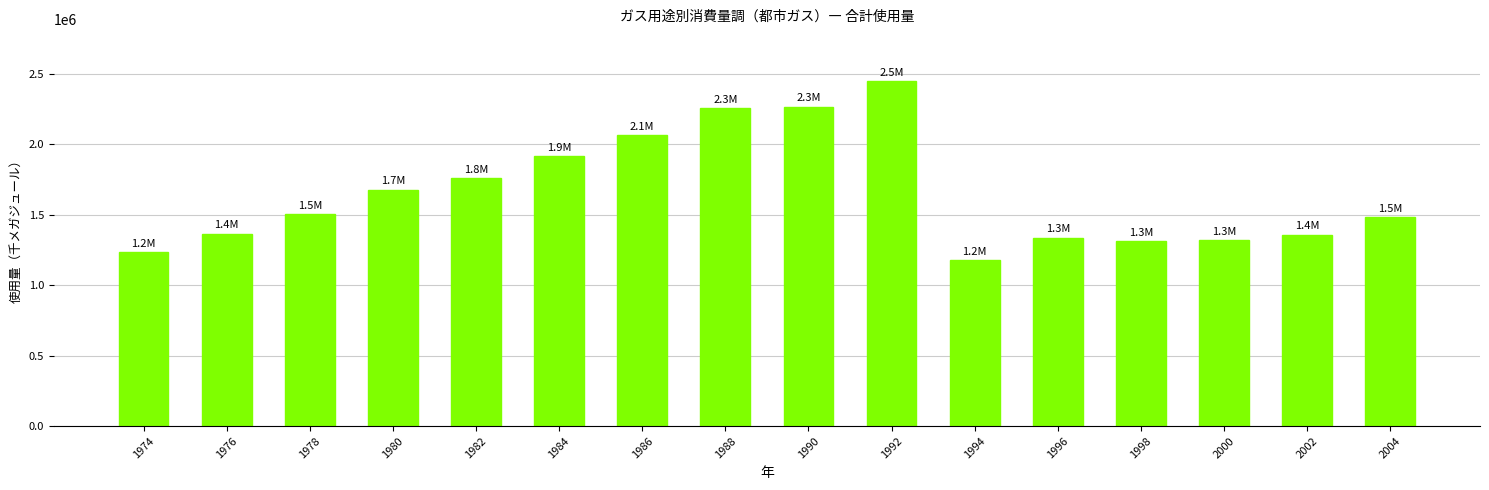

The chart shows a value of 541806.0 at 2000. True or false?

False